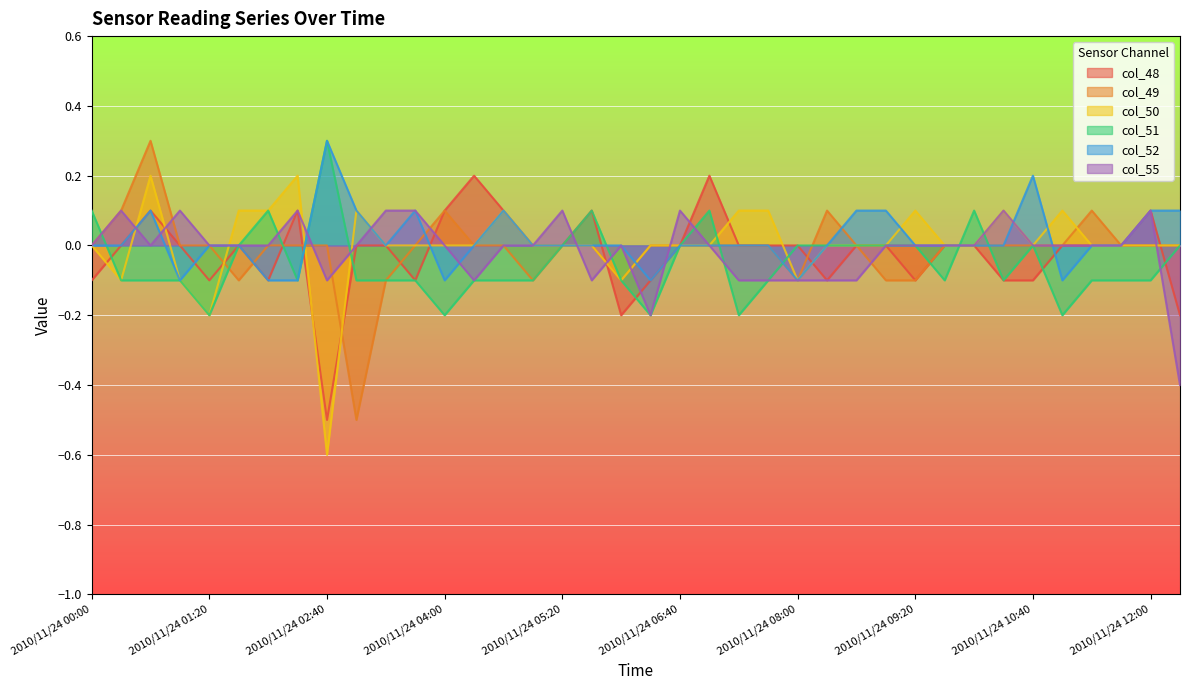

The col_50 series shows -0.1 at 2010/11/24 08:00. True or false?

True